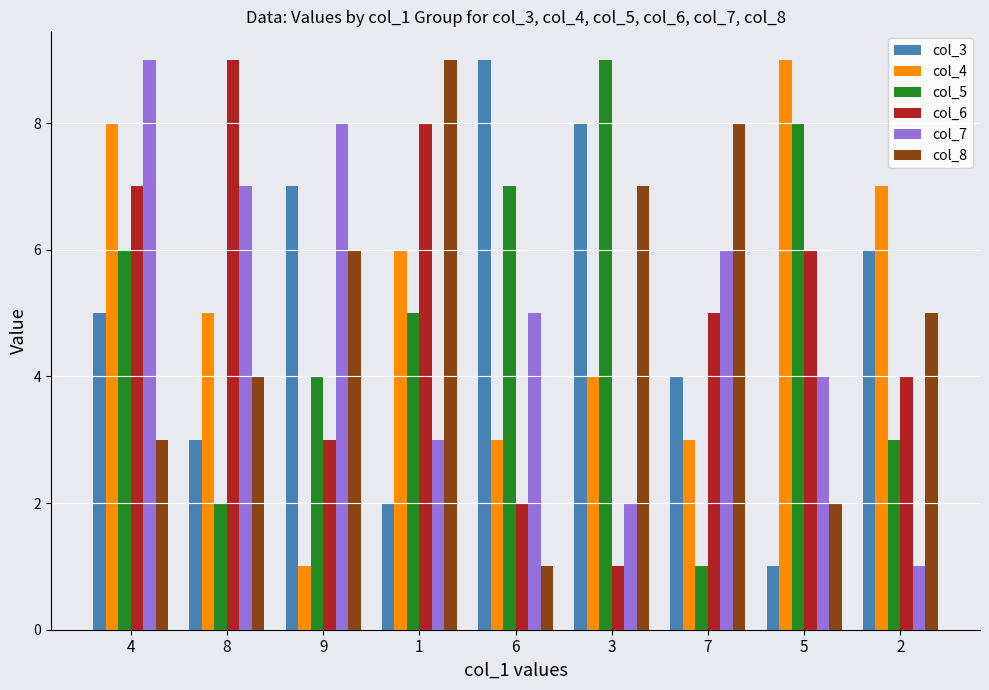

At 9, list the series in order from largest to smallest.

col_7, col_3, col_8, col_5, col_6, col_4